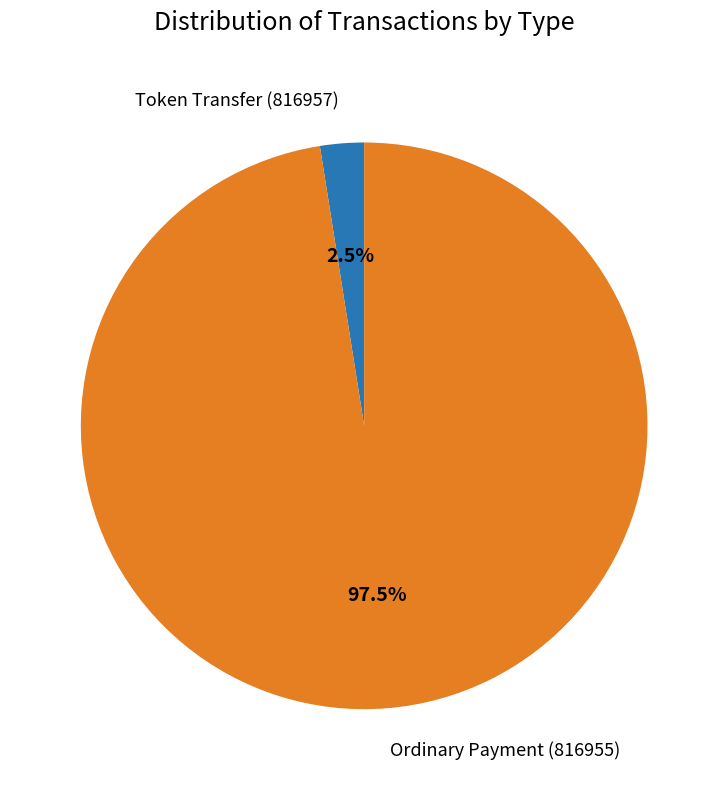

True or false: Token Transfer (816957) accounts for 13% of the total.

False